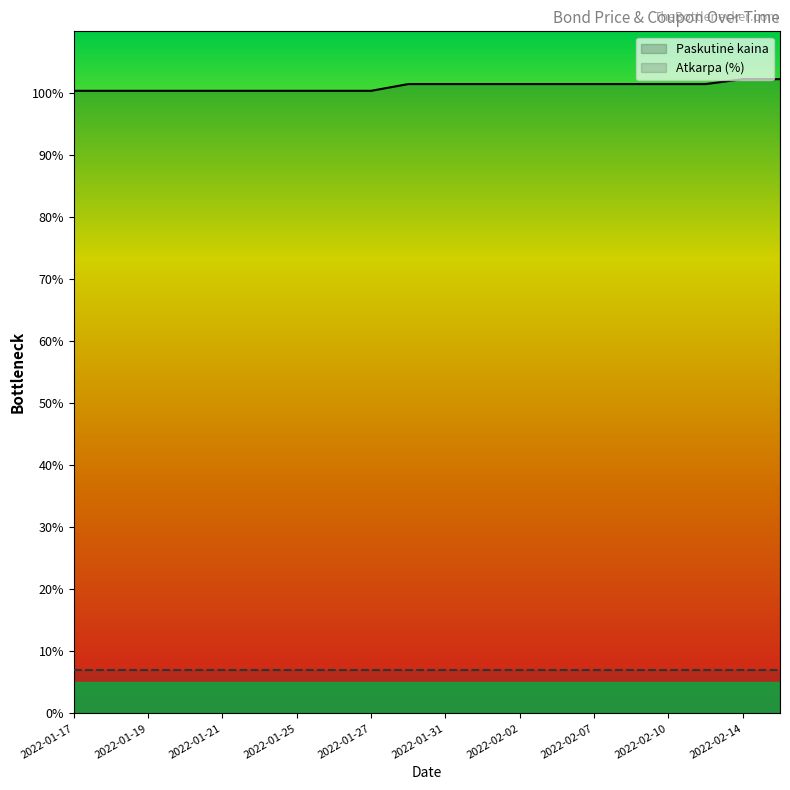

What is the spread (max minus min) of values at 13?

94.5